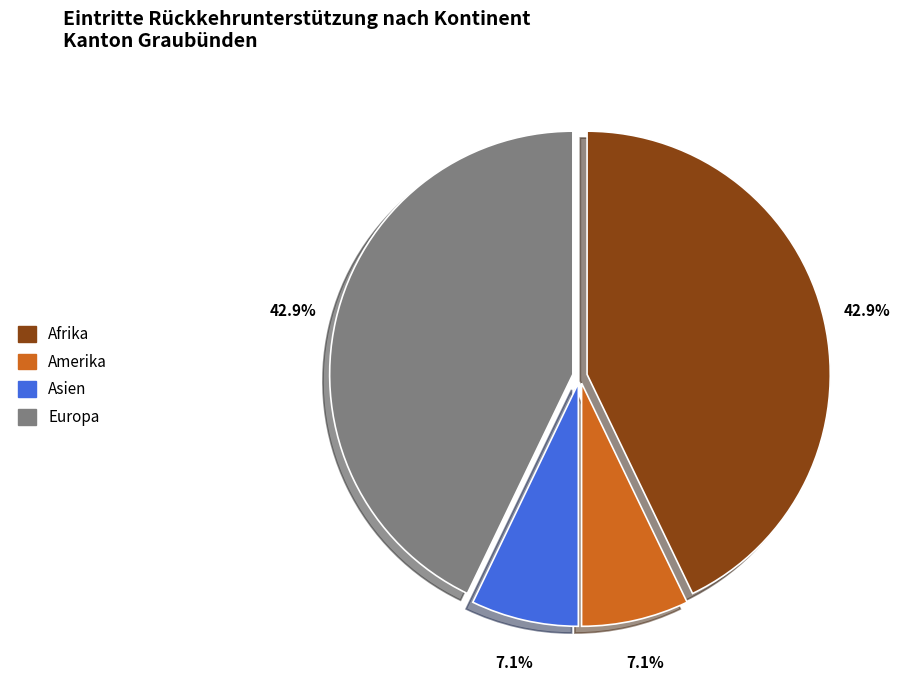

Is there any slice that represents more than half of the pie?

No